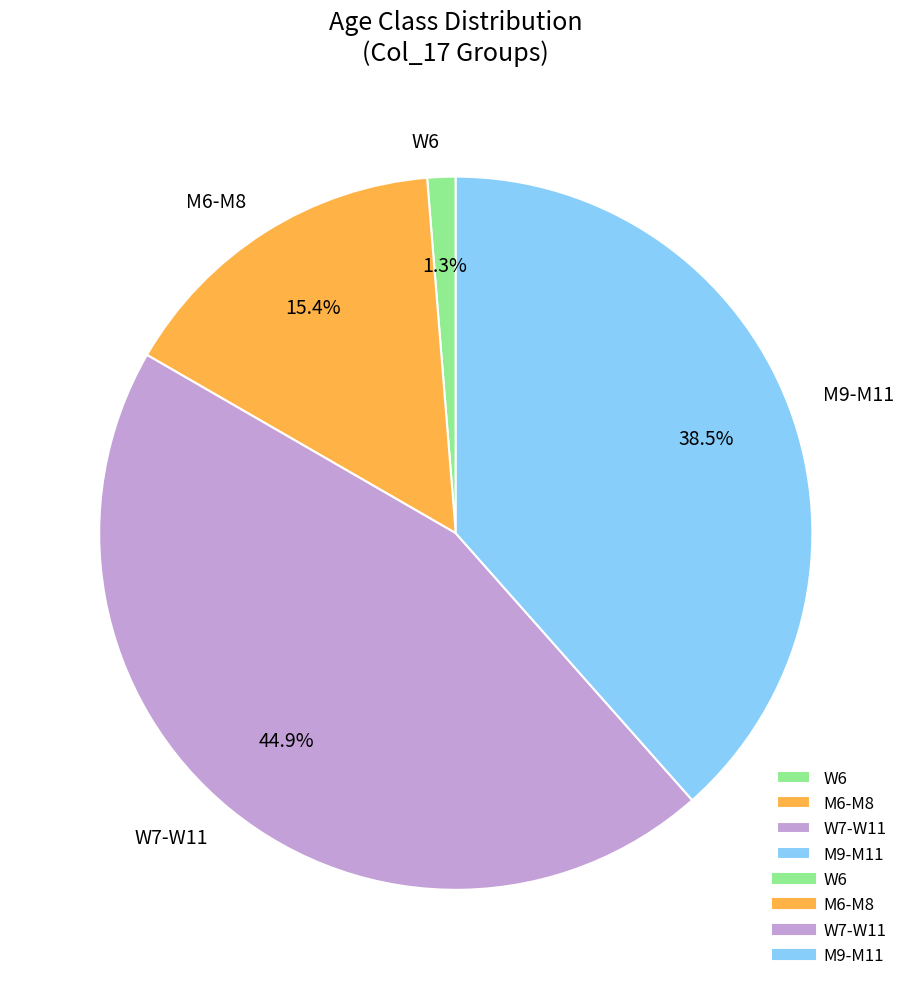

What percentage is the W6 slice, to the nearest percent?

1%